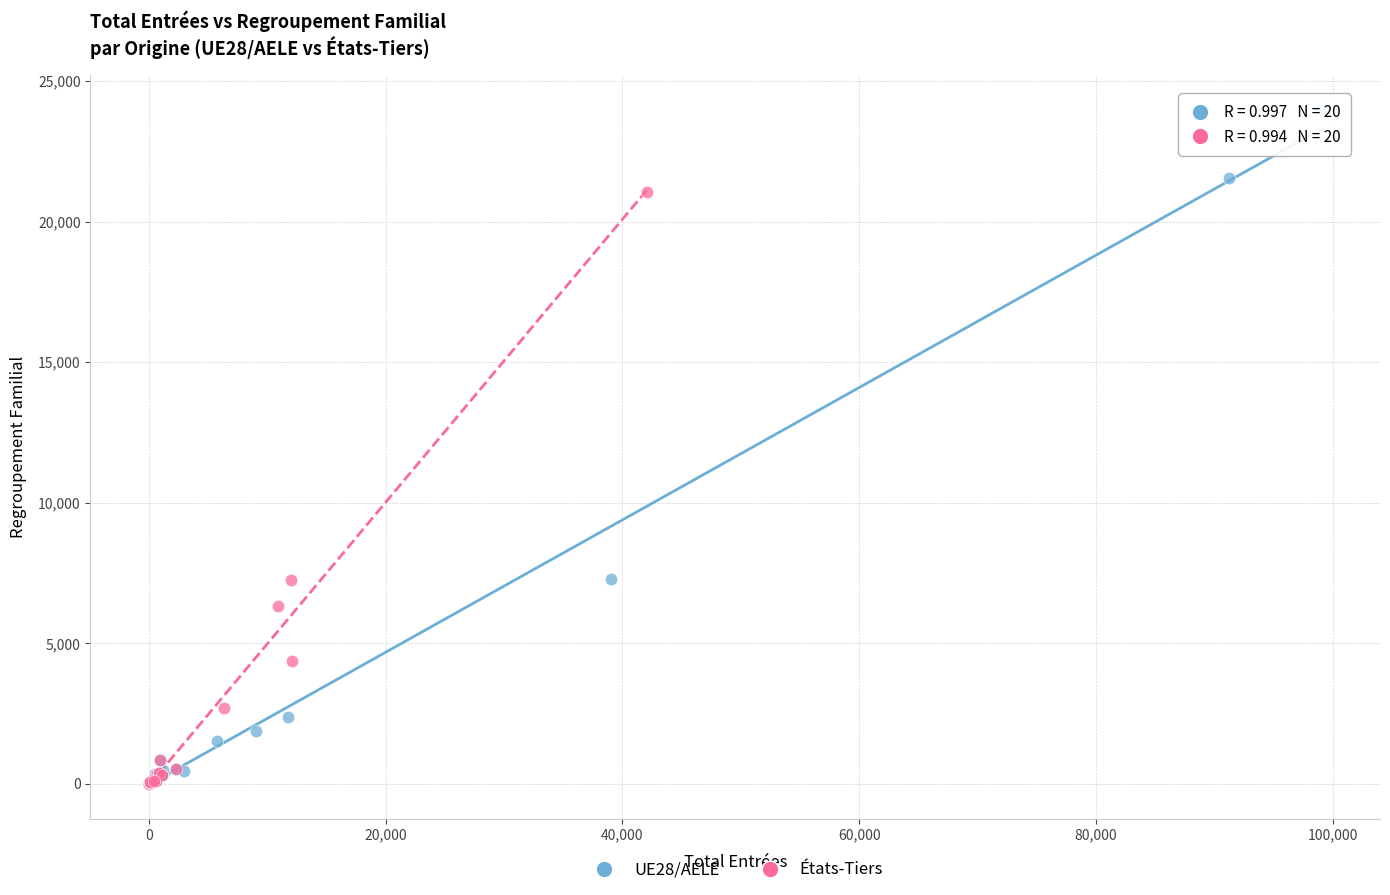

What are all the series names shown in the legend?

UE28/AELE, États-Tiers